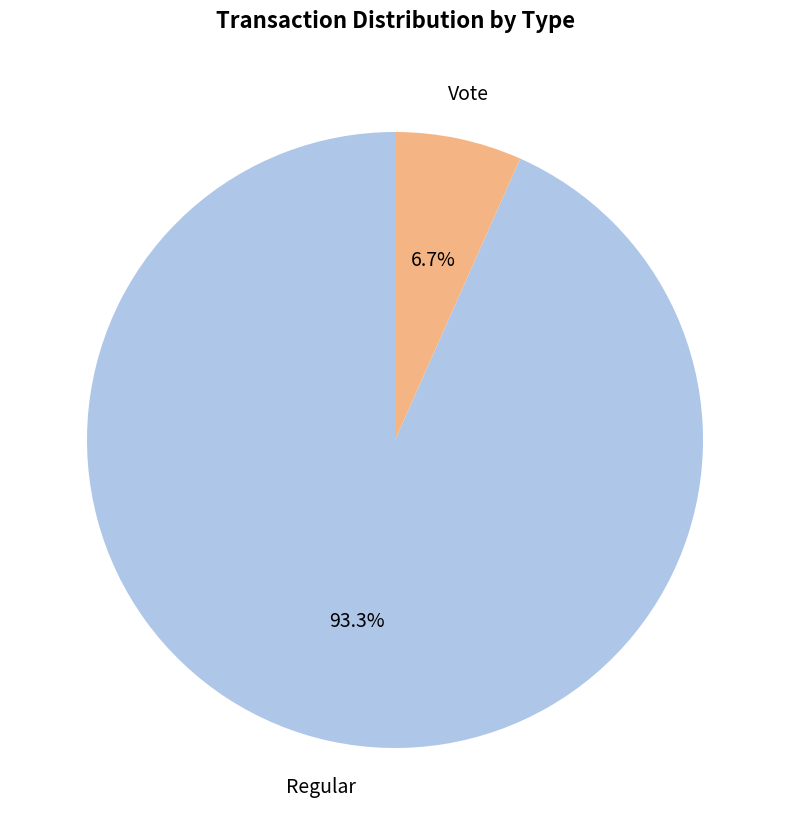

To the nearest percent, what portion does Vote represent?

7%